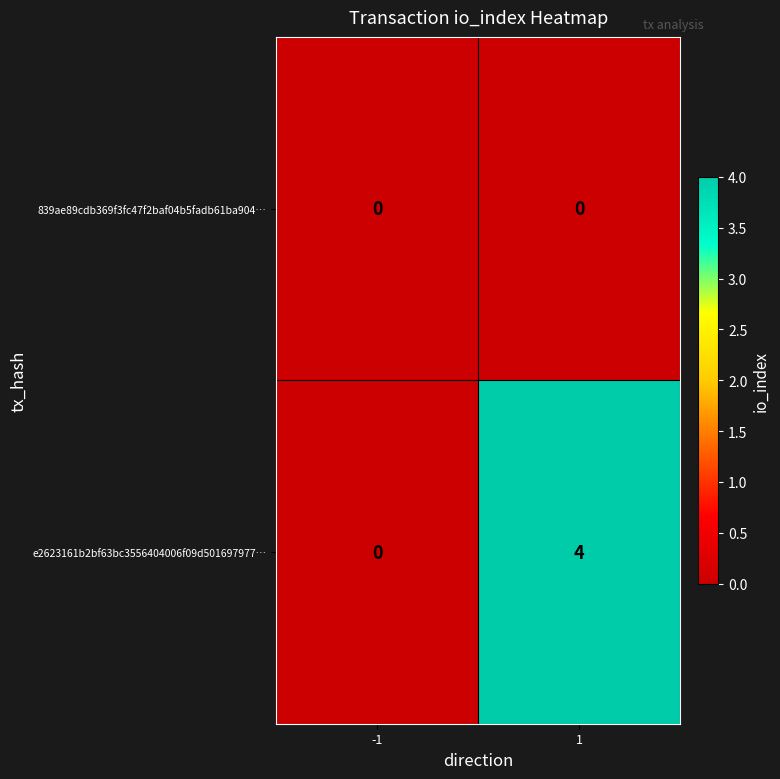

List the series in order of their overall mean, highest first.

e2623161b2bf63bc3556404006f09d501697977…, 839ae89cdb369f3fc47f2baf04b5fadb61ba904…